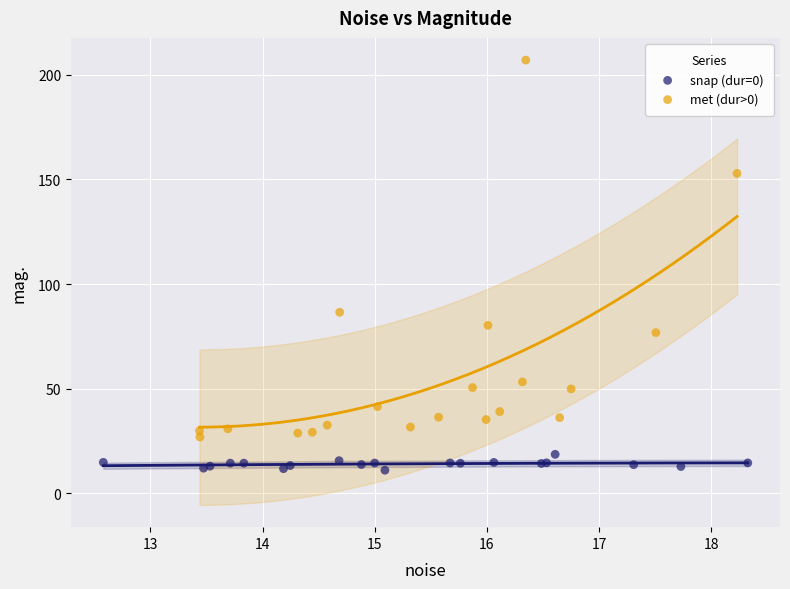

Which series contains the lowest Y value?

snap (dur=0)